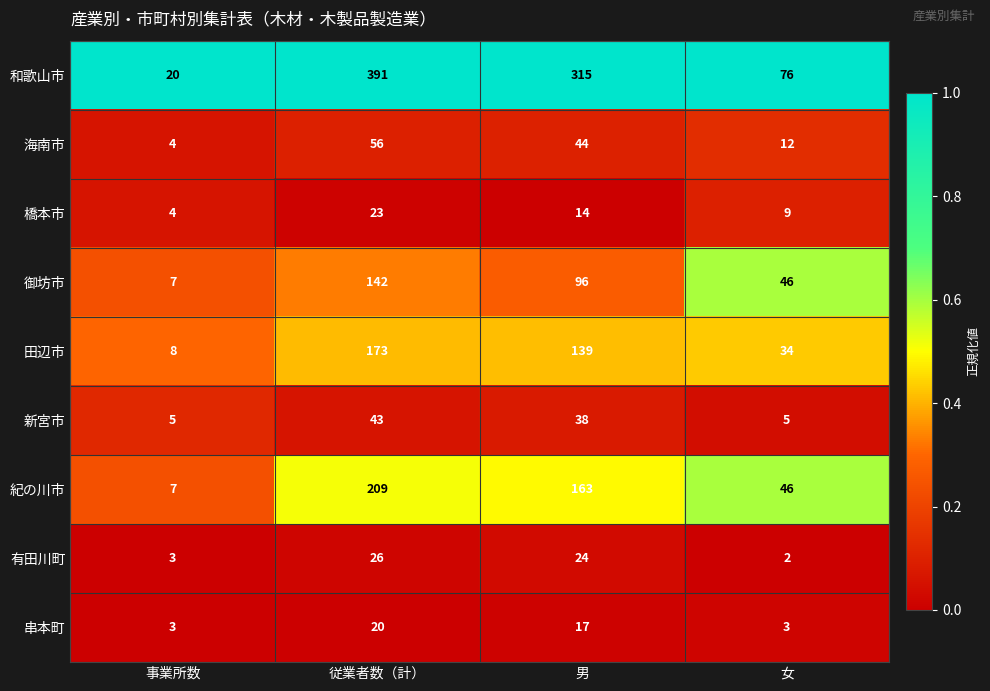

True or false: 橋本市 has a value of 7 at 従業者数（計）.

False